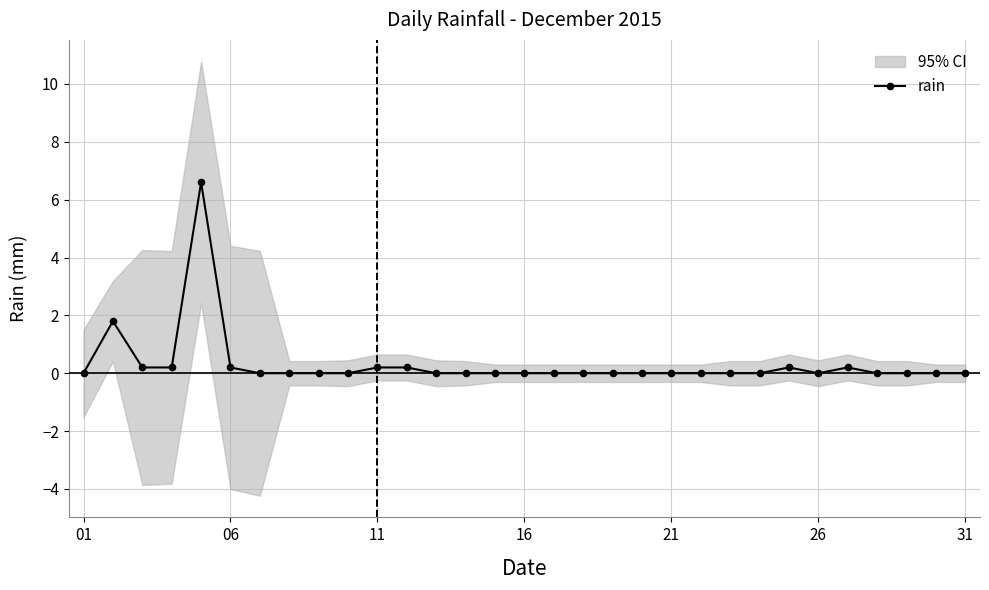

The rain series shows 0.2 at 11. True or false?

True